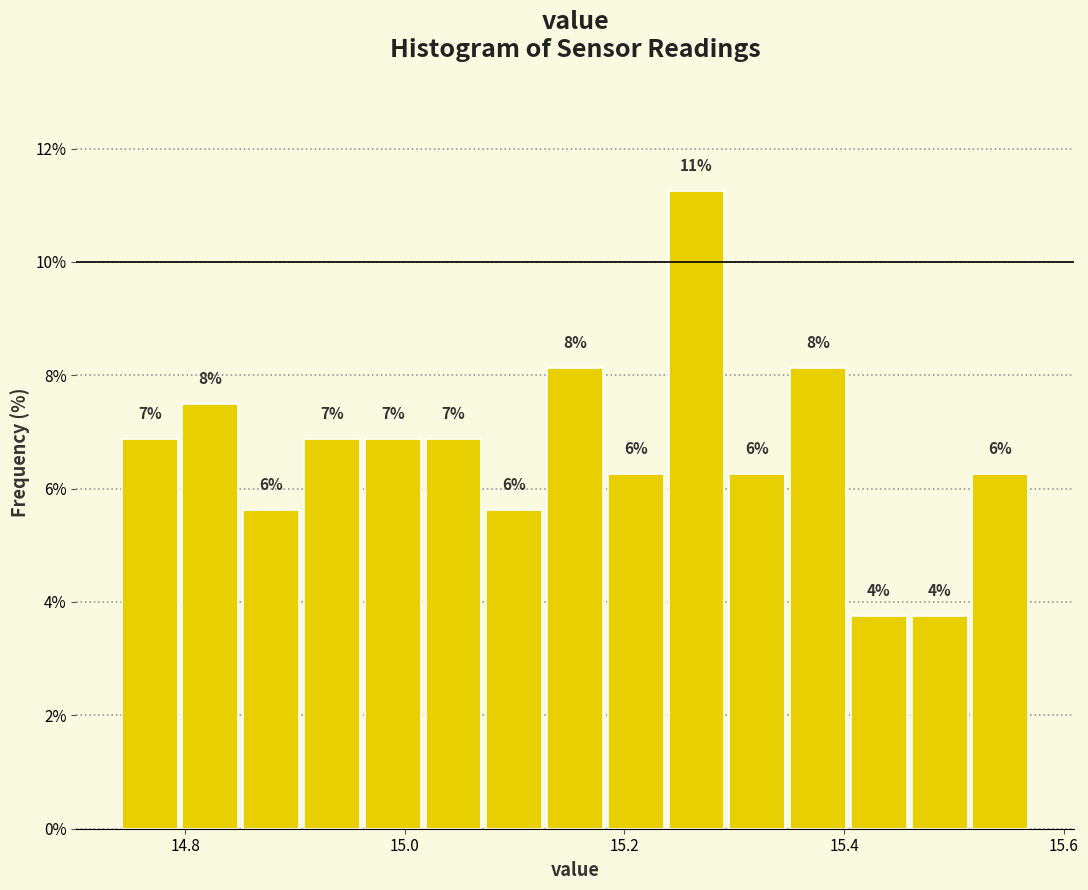

Read against the x-axis, roughly where is the centre of the tallest bar?

15.26